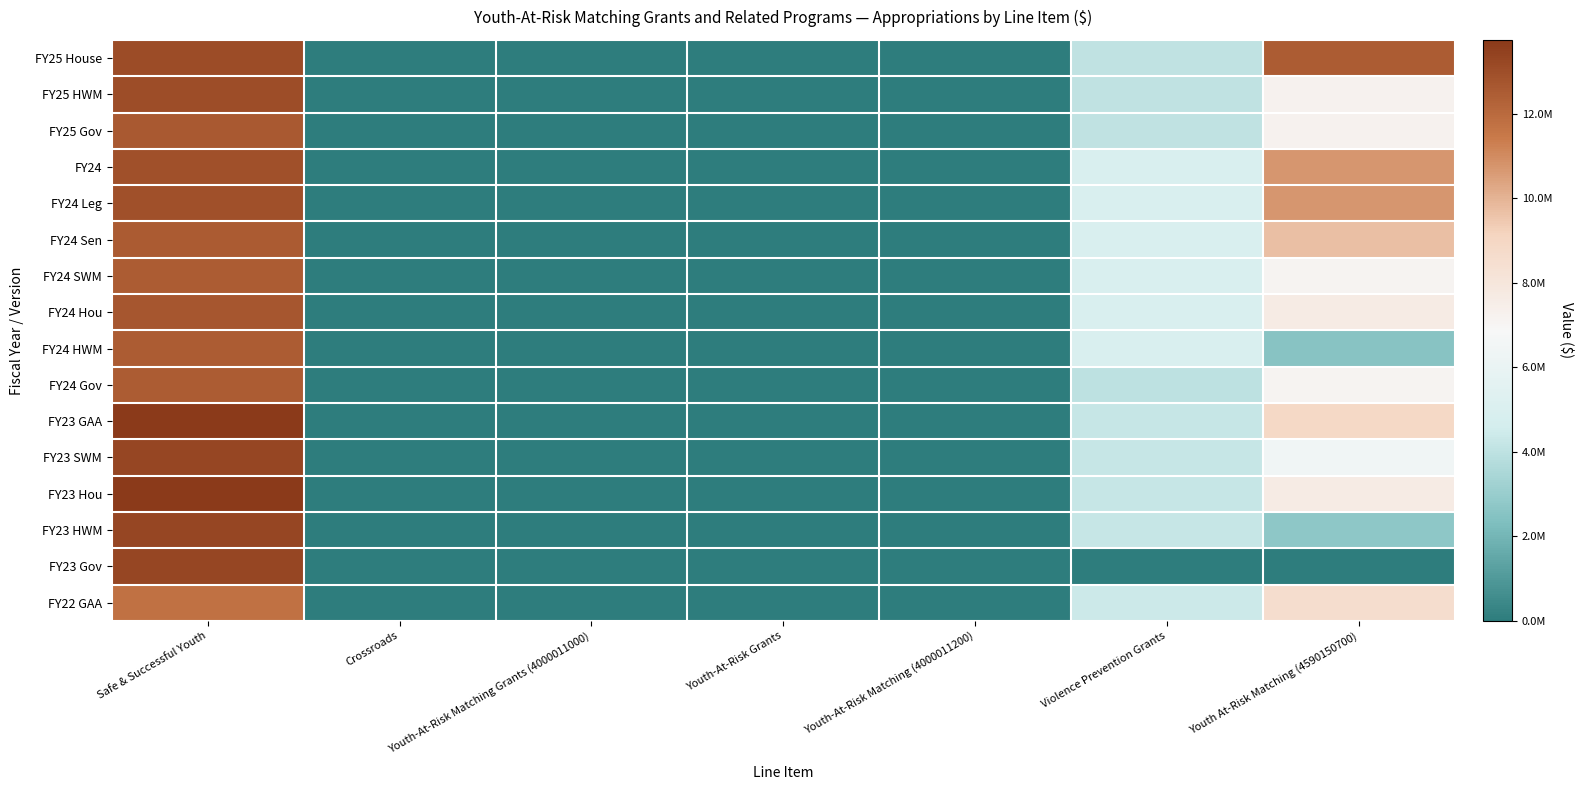

At Youth-At-Risk Matching Grants (4000011000), list the series in order from smallest to largest.

FY25 House, FY25 HWM, FY25 Gov, FY24, FY24 Leg, FY24 Sen, FY24 SWM, FY24 Hou, FY24 HWM, FY24 Gov, FY23 GAA, FY23 SWM, FY23 Hou, FY23 HWM, FY23 Gov, FY22 GAA